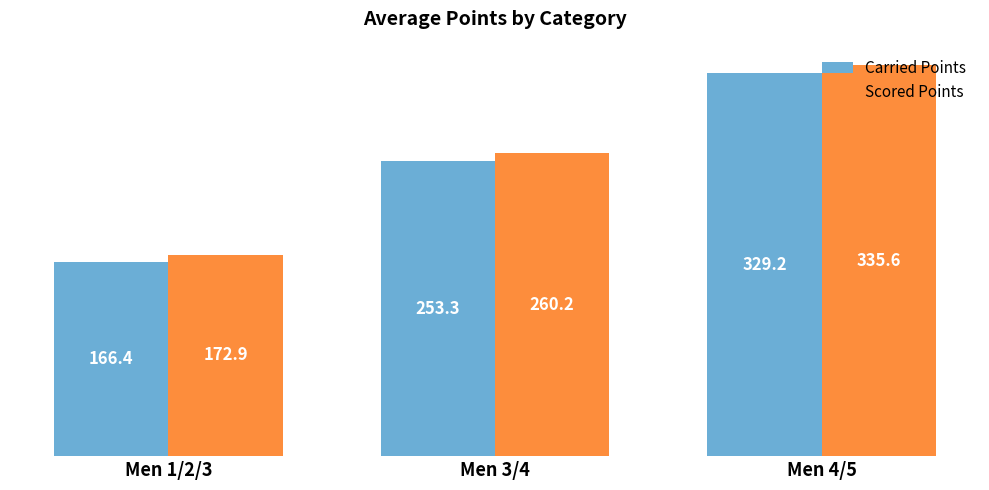

How many data points in Scored Points are above 260?

2